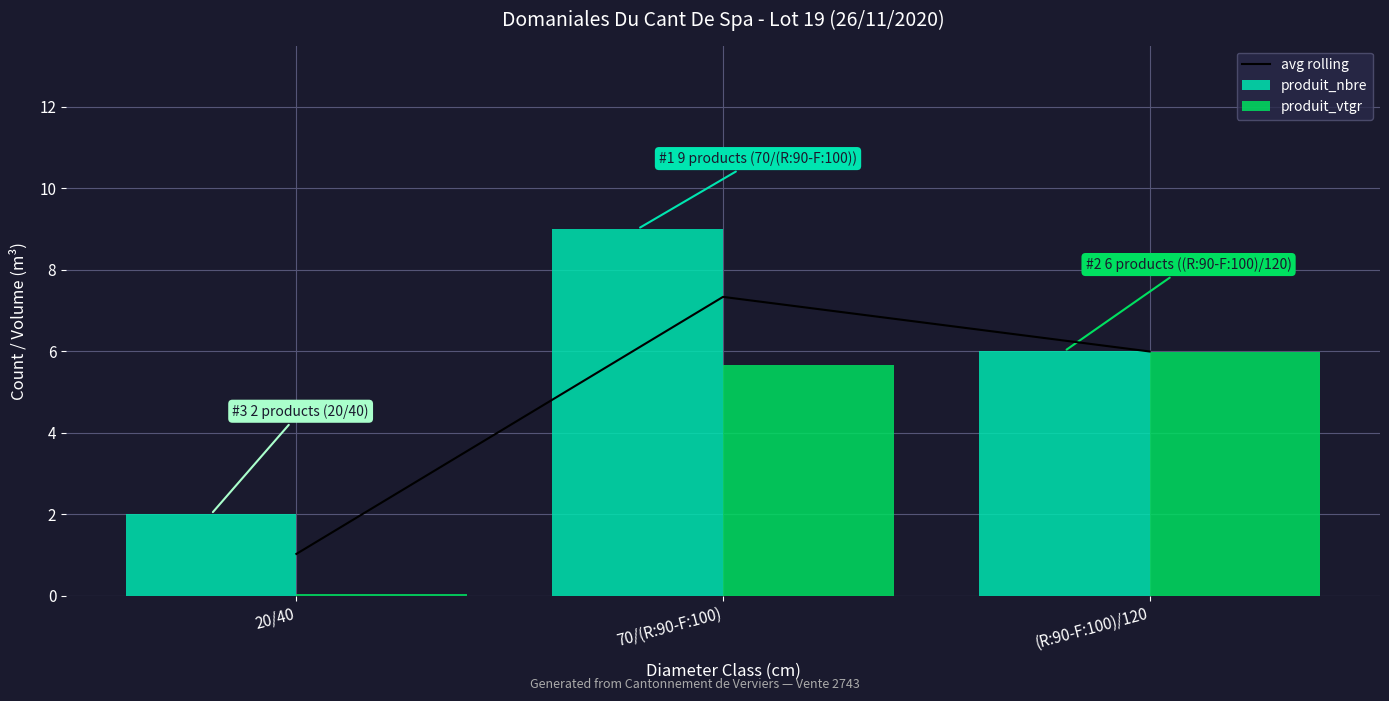

What is the lowest value of the produit_vtgr series?

0.1